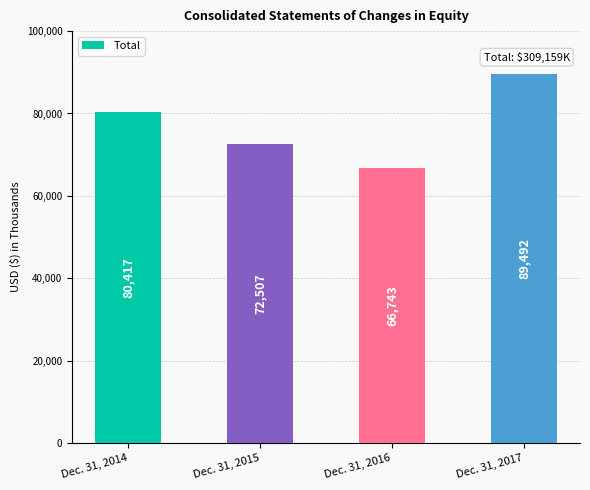

Reading left to right, transcribe all the data shown in this chart.

80417	72507	66743	89492